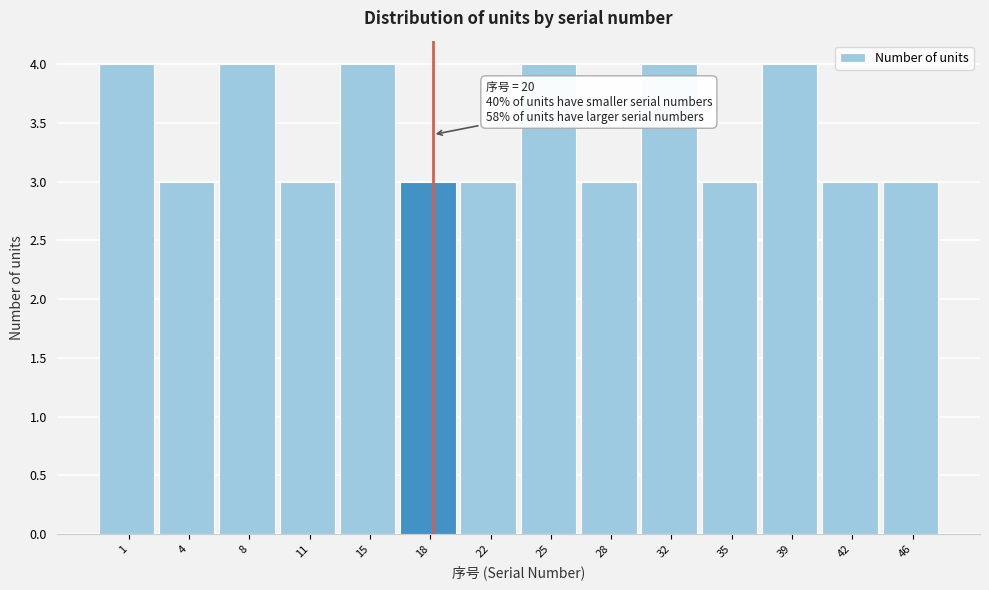

Reading left to right, list all the values displayed in this chart.

4	3	4	3	4	3	3	4	3	4	3	4	3	3